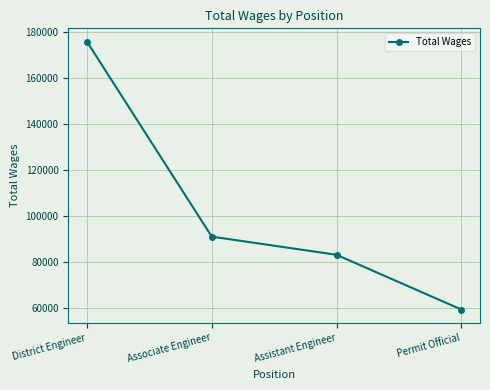

Approximately how many times larger is the value at Associate Engineer compared to Permit Official?

1.5